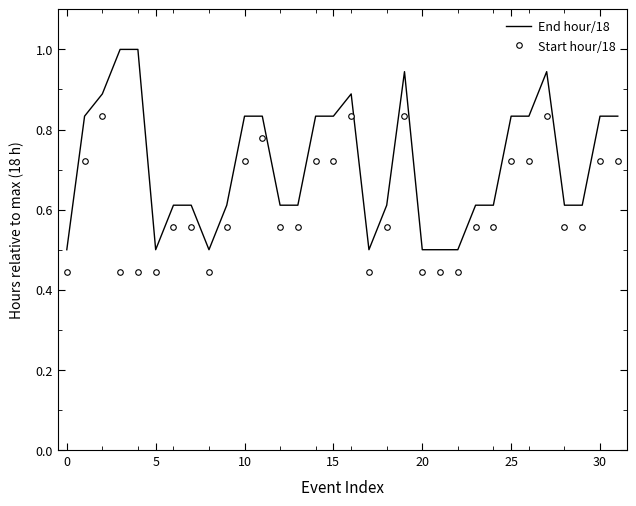

List the series in order of their peak value, lowest first.

Start hour/18, End hour/18